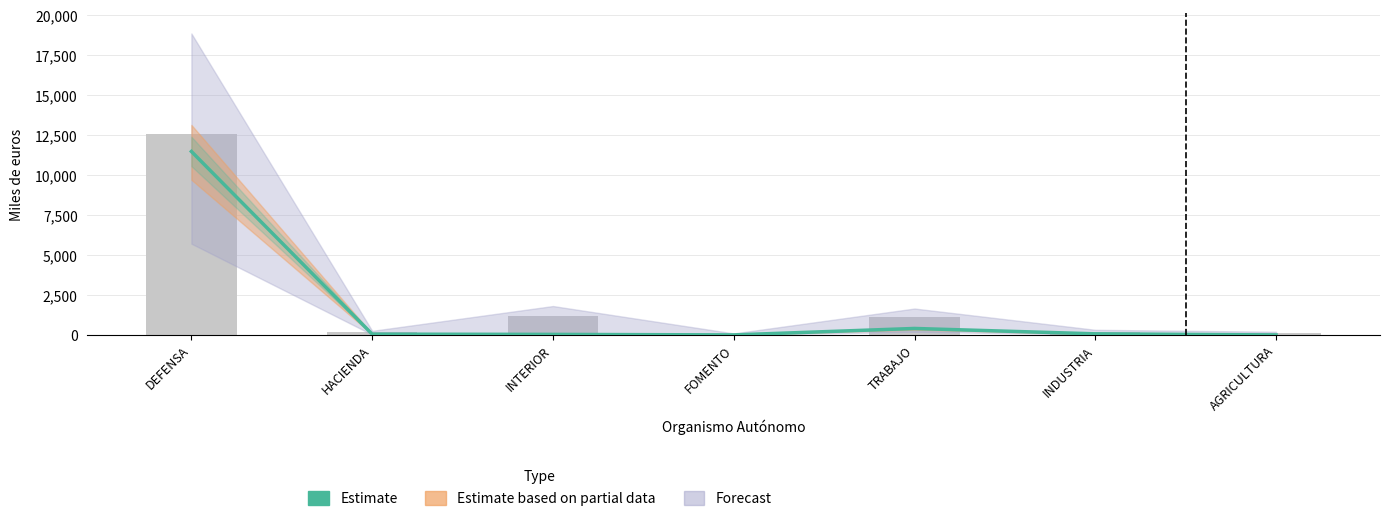

Reading right to left, what are all the values shown in this chart?

AGRICULTURA=3	INDUSTRIA=73	TRABAJO=409	FOMENTO=5	INTERIOR=38	HACIENDA=53	DEFENSA=11476